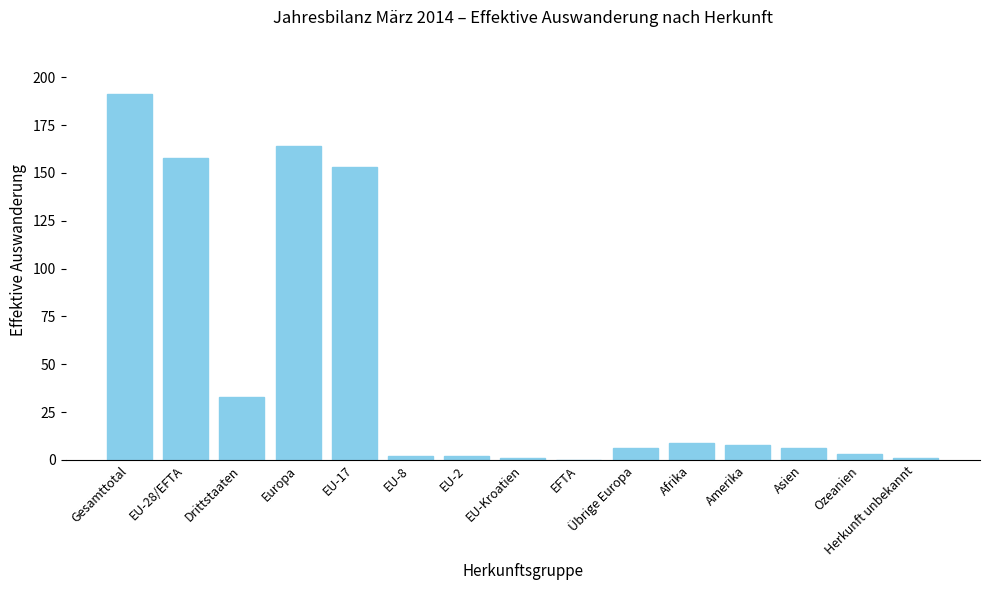

Approximately how many times larger is the value at Gesamttotal compared to Asien?

31.8